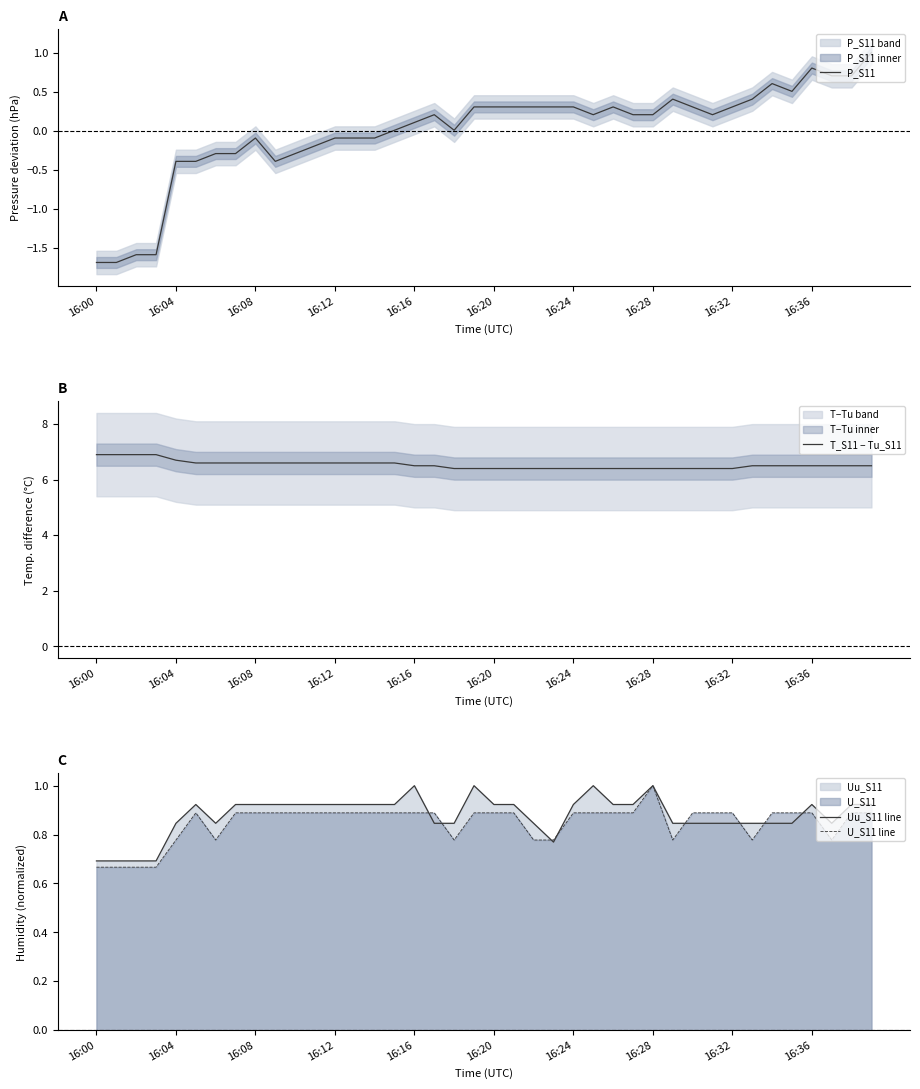

True or false: Uu_S11 line has more than 0 interior local peaks.

True